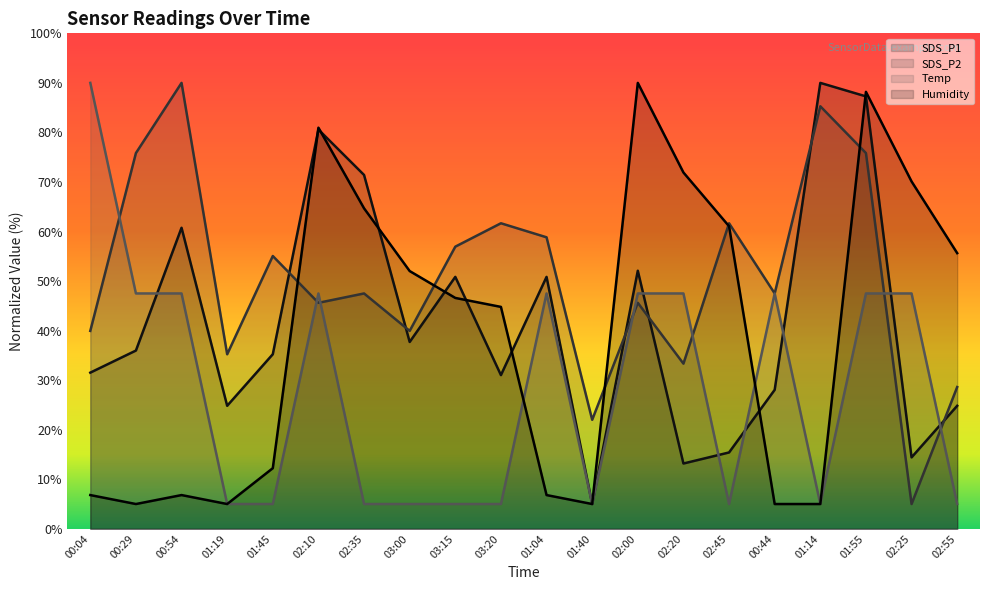

Reading left to right, what are all the values shown in this chart?

SDS_P1: 00:04=31.5	00:29=36.0	00:54=60.8	01:19=24.8	01:45=35.2	02:10=80.6	02:35=71.4	03:00=37.7	03:15=50.8	03:20=31.0	01:04=50.8	01:40=5.0	02:00=52.1	02:20=13.2	02:45=15.4	00:44=28.0	01:14=90.0	01:55=87.3	02:25=14.4	02:55=24.8
SDS_P2: 00:04=39.9	00:29=75.8	00:54=90.0	01:19=35.2	01:45=55.1	02:10=45.6	02:35=47.5	03:00=39.9	03:15=56.9	03:20=61.7	01:04=58.8	01:40=22.0	02:00=45.6	02:20=33.3	02:45=61.7	00:44=47.5	01:14=85.3	01:55=75.8	02:25=5.0	02:55=28.6
Temp: 00:04=90.0	00:29=47.5	00:54=47.5	01:19=5.0	01:45=5.0	02:10=47.5	02:35=5.0	03:00=5.0	03:15=5.0	03:20=5.0	01:04=47.5	01:40=5.0	02:00=47.5	02:20=47.5	02:45=5.0	00:44=47.5	01:14=5.0	01:55=47.5	02:25=47.5	02:55=5.0
Humidity: 00:04=6.8	00:29=5.0	00:54=6.8	01:19=5.0	01:45=12.2	02:10=81.0	02:35=64.7	03:00=52.0	03:15=46.6	03:20=44.8	01:04=6.8	01:40=5.0	02:00=90.0	02:20=71.9	02:45=61.1	00:44=5.0	01:14=5.0	01:55=88.2	02:25=70.1	02:55=55.6